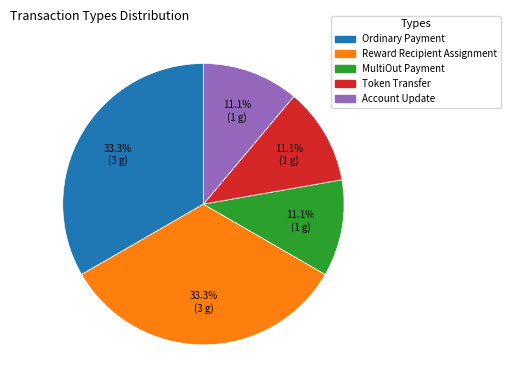

Between MultiOut Payment and Ordinary Payment, which is larger?

Ordinary Payment